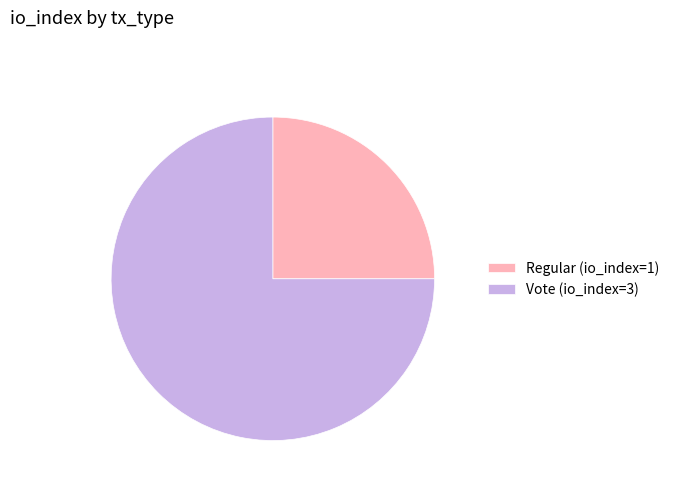

Rank the categories by value from highest to lowest.

Vote (io_index=3), Regular (io_index=1)